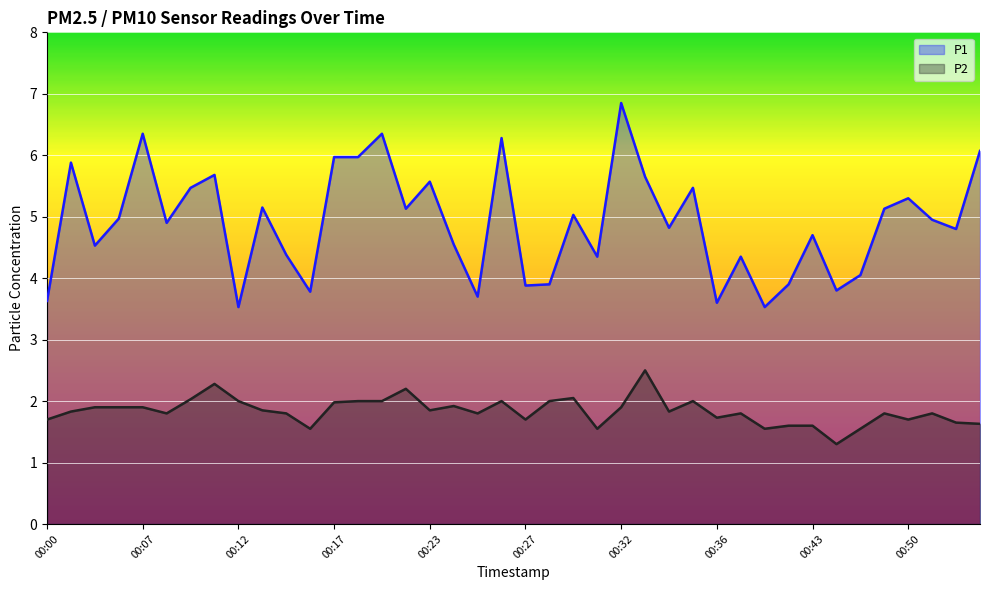

Is the value of P2 at 00:05 greater than the value of P1 at 00:17?

No